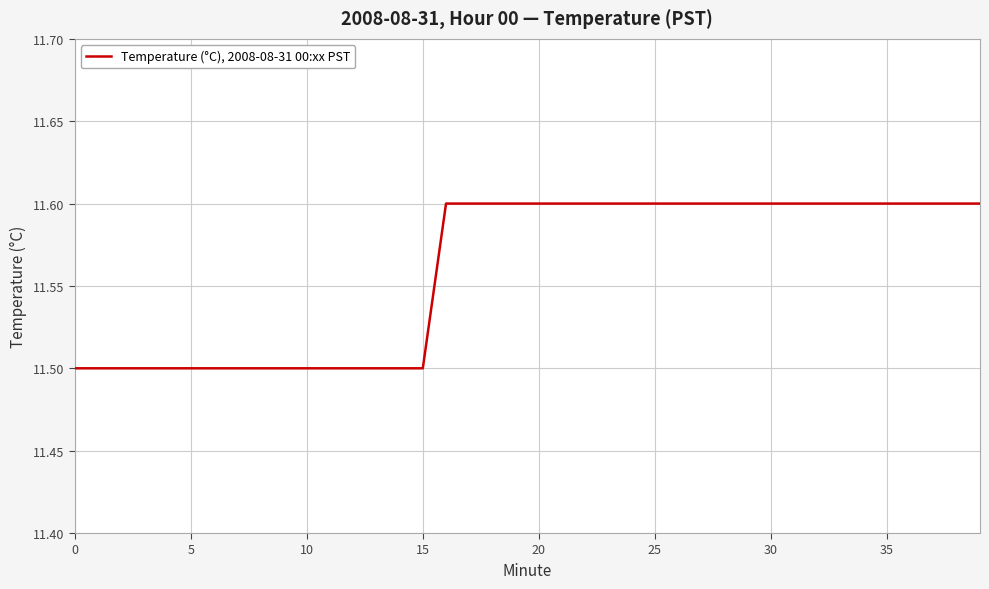

What is the maximum value shown in the chart?

11.6